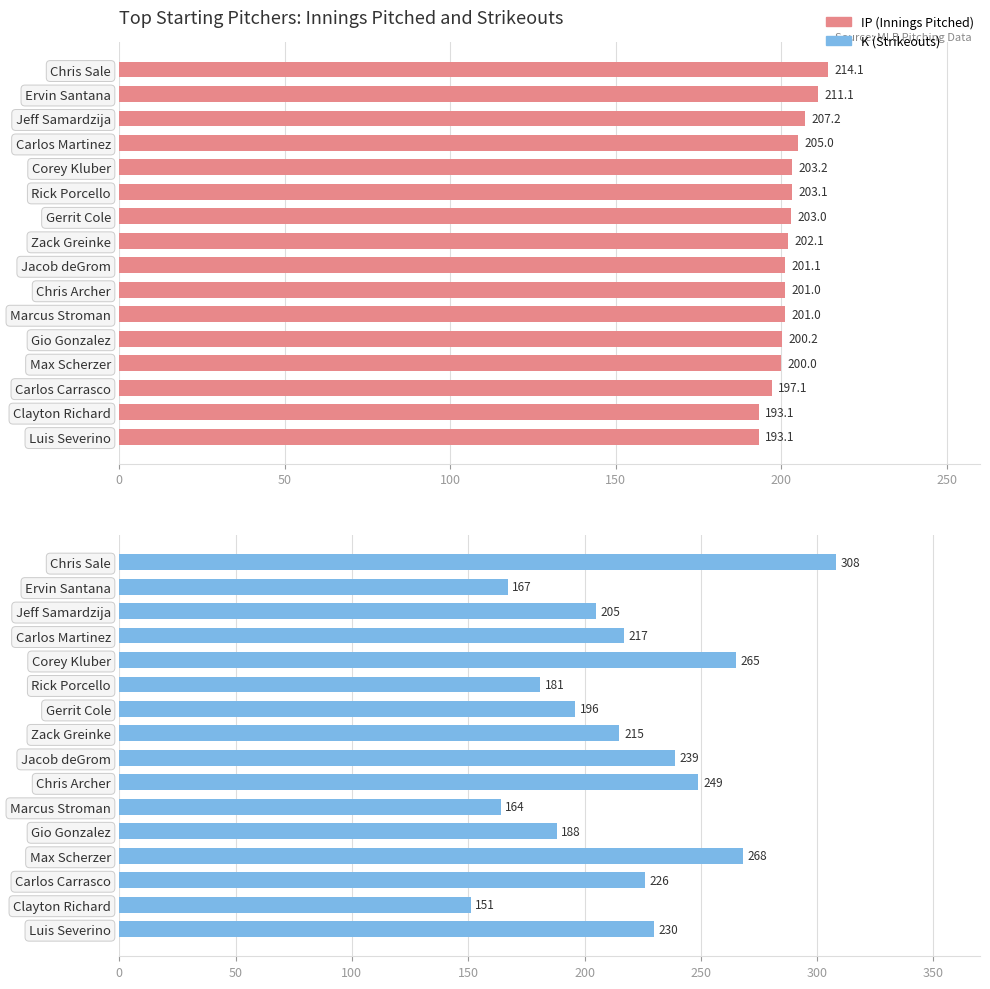

At which category does the chart reach its minimum across all series?

Clayton Richard